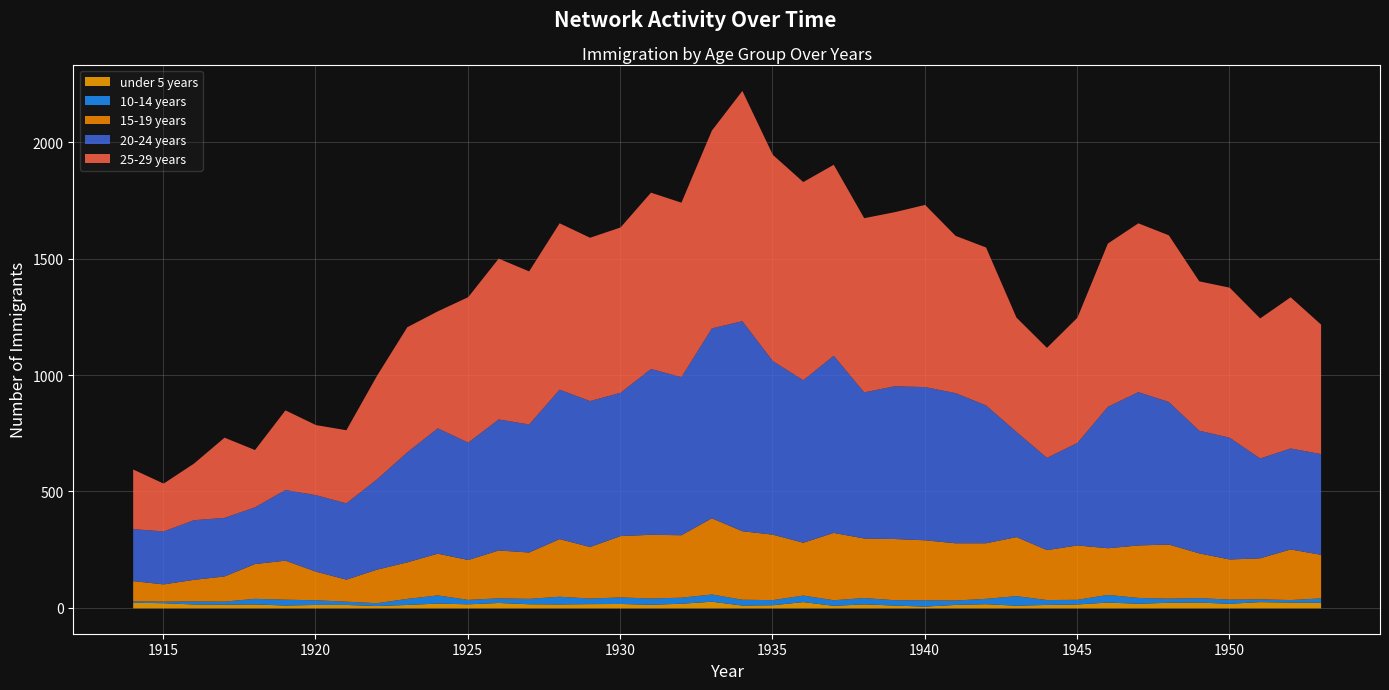

Read the 15-19 years value at 1924.

179.3